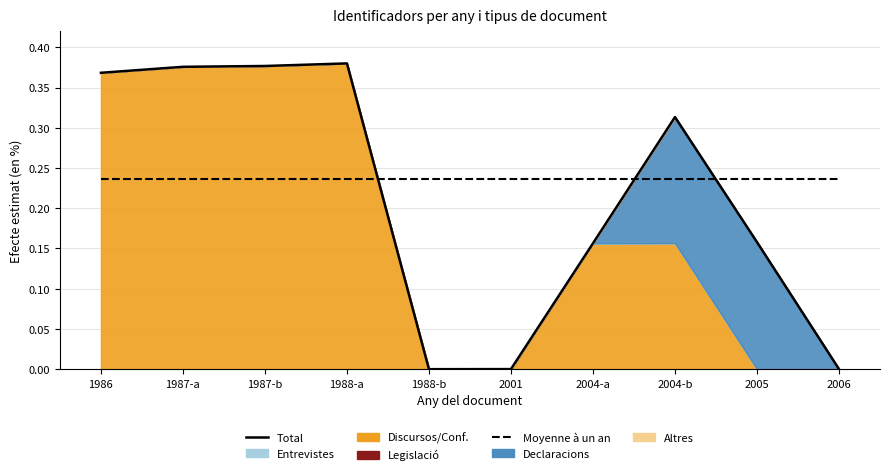

True or false: Total has a value of 0.4 at 1987-a.

True